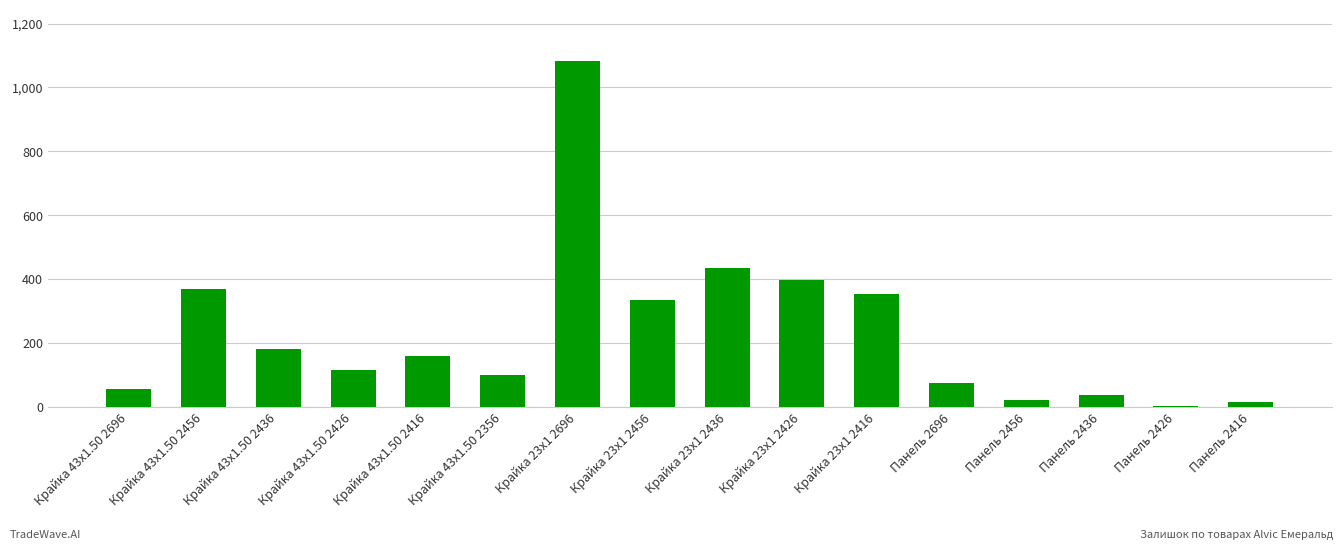

What is the average value?

233